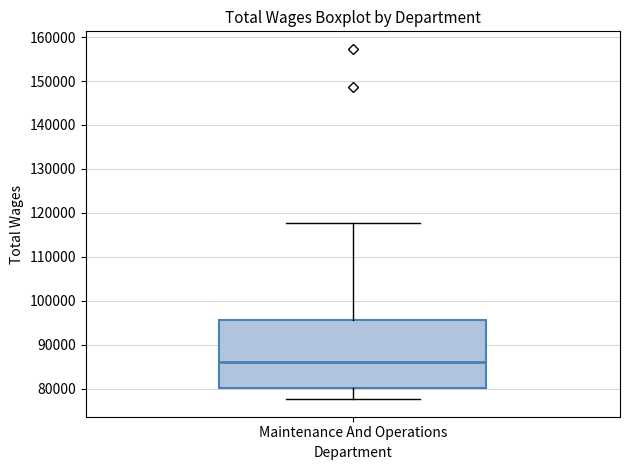

Transcribe this box plot: give where the median line is, the range the box spans, and where the two whiskers end, as read against the y-axis. The values are not printed on the chart, so give them approximately, as read against the axis.

median 86000, box 80000 to 96000, whiskers 78000 to 118000